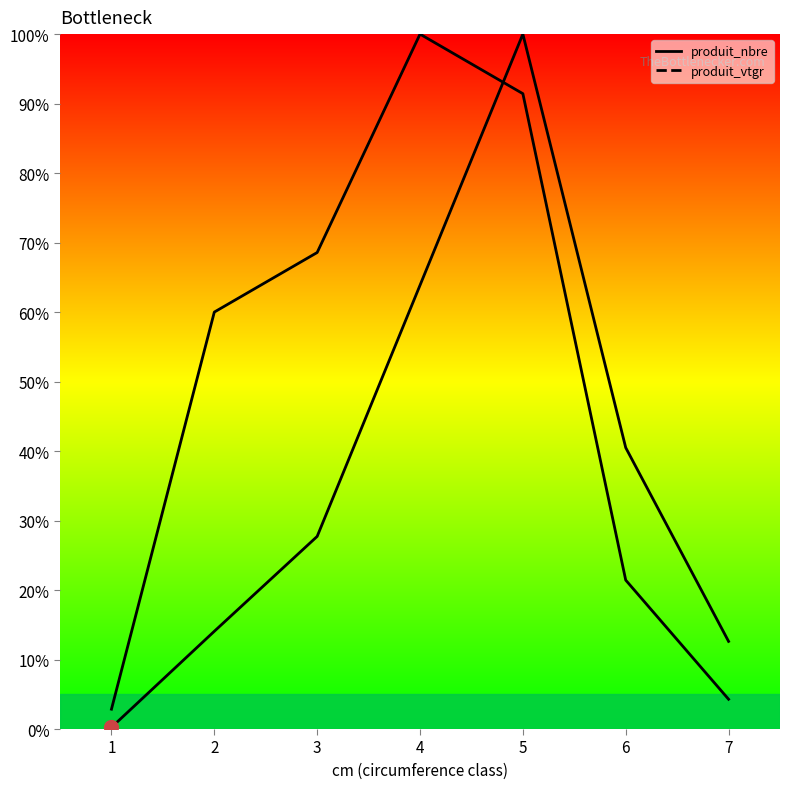

Which label corresponds to the largest value in the chart?

4